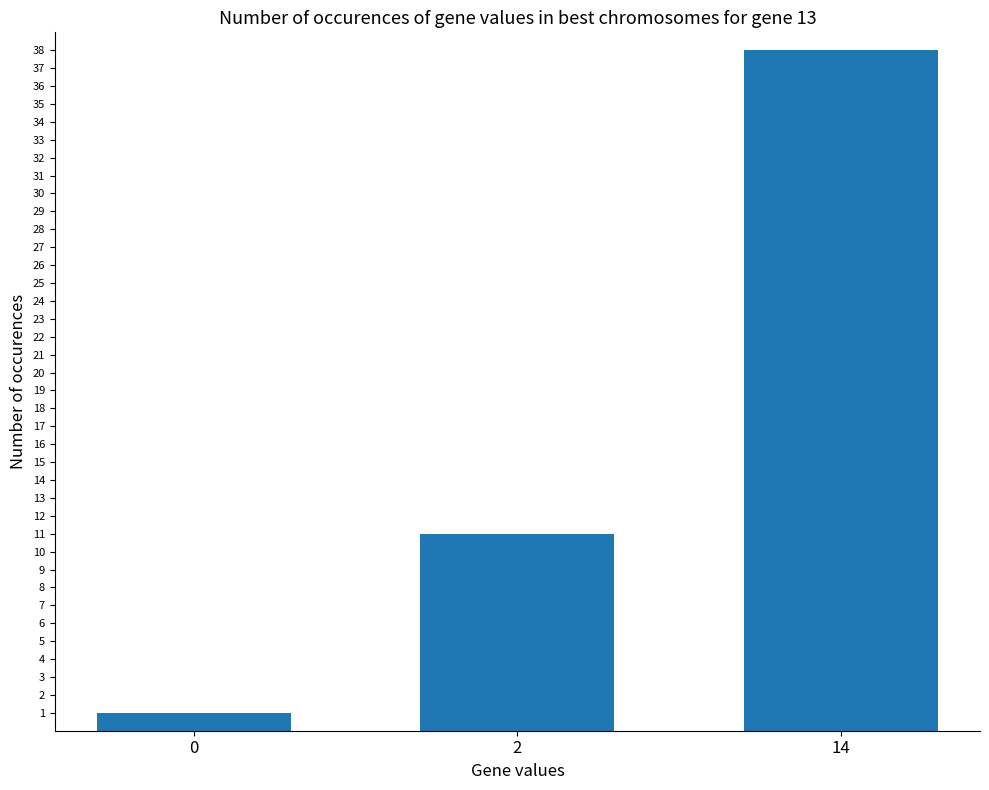

What is the minimum value shown in the chart?

1